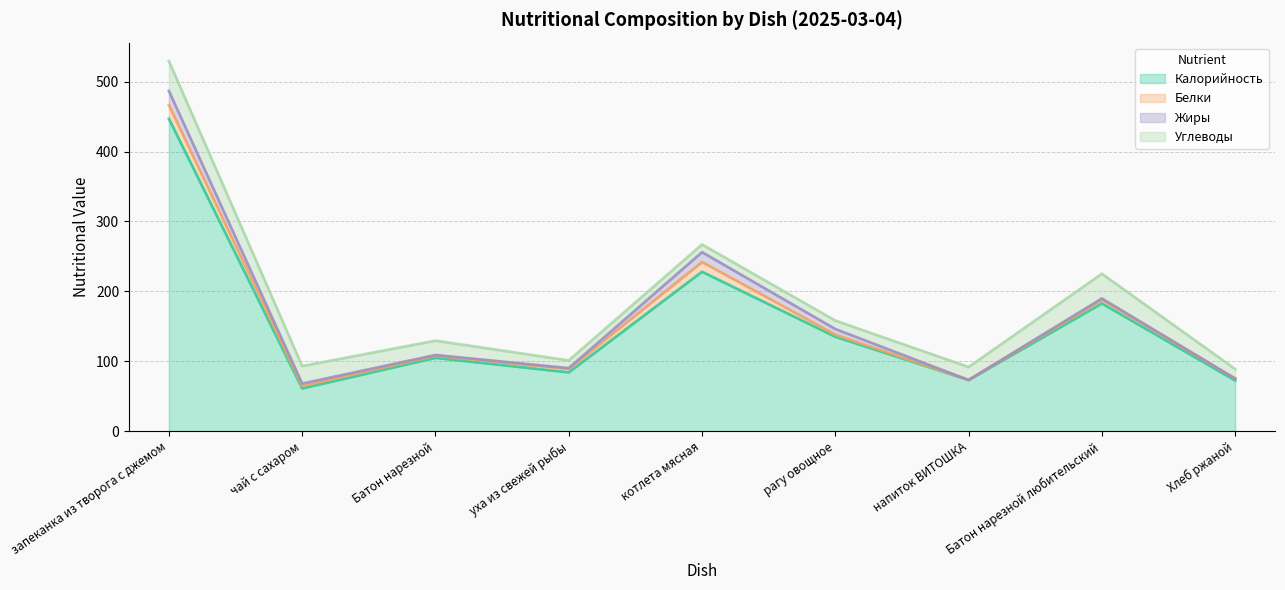

True or false: Жиры and Калорийность intersect in this chart.

False